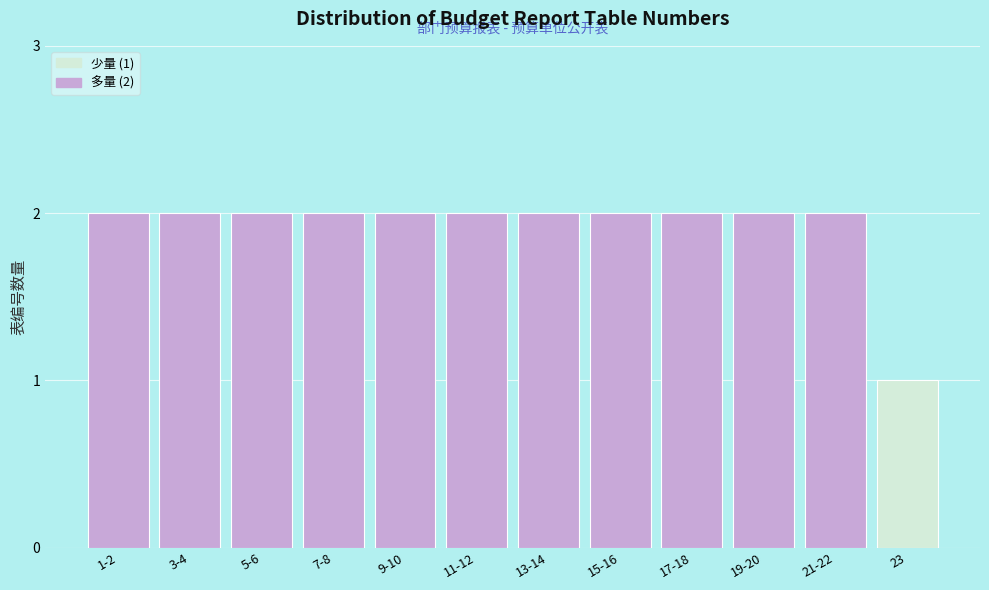

Reading right to left, what are all the values shown in this chart?

23=1	21-22=2	19-20=2	17-18=2	15-16=2	13-14=2	11-12=2	9-10=2	7-8=2	5-6=2	3-4=2	1-2=2